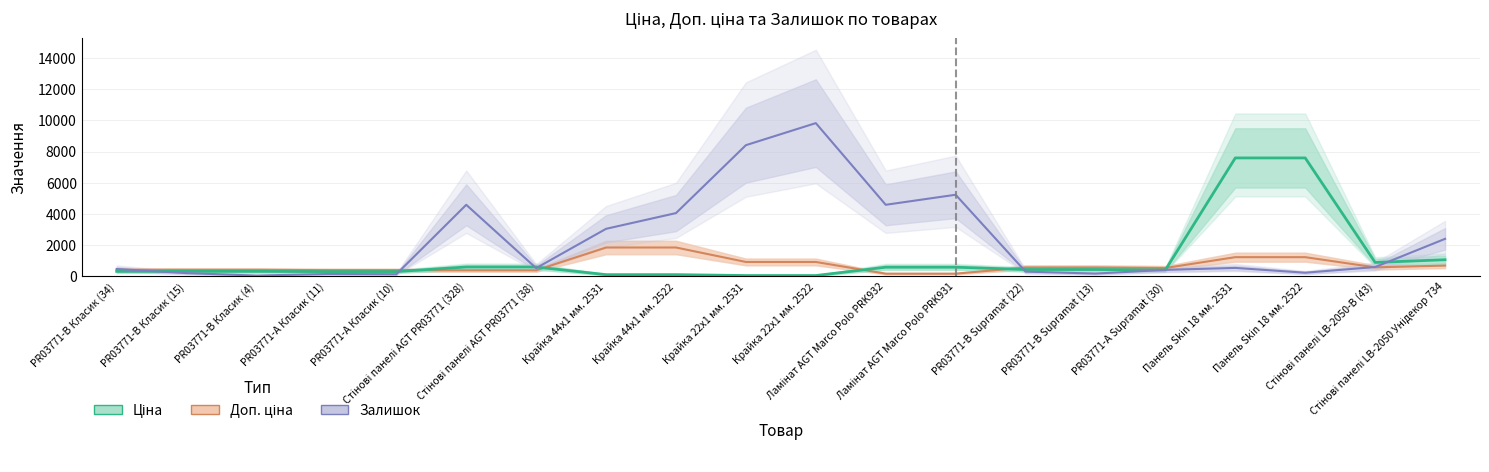

Rank the series by their average value, from lowest to highest.

Доп. ціна, Ціна, Залишок